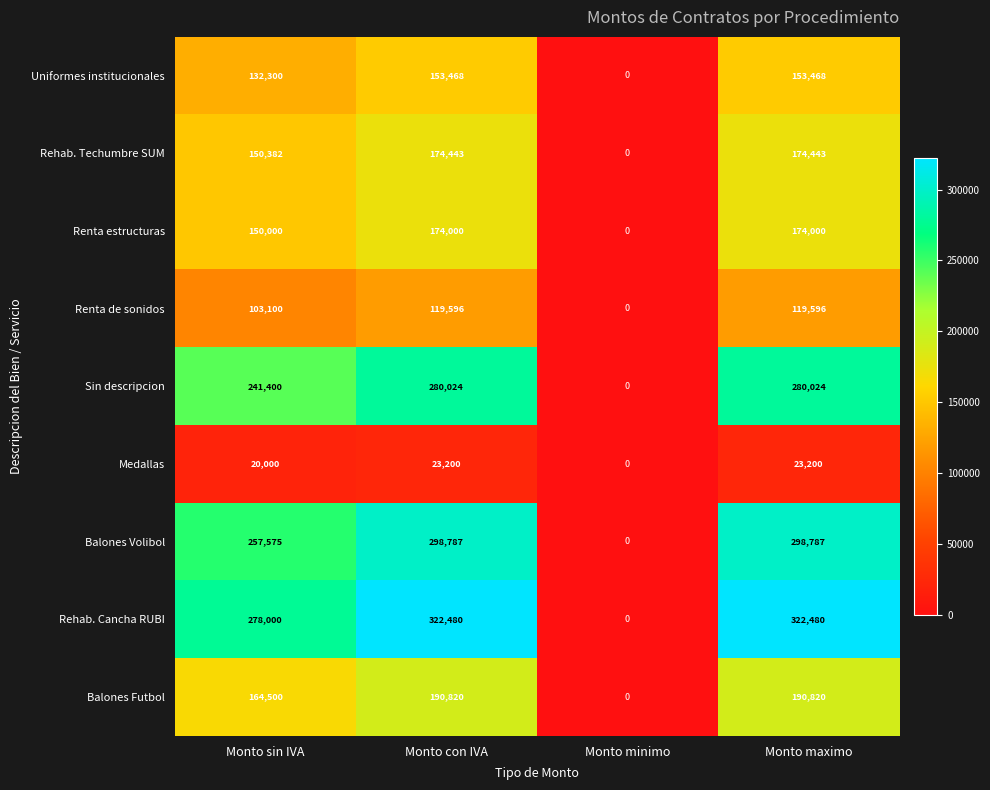

Between Monto con IVA and Monto minimo, which series saw the biggest shift?

Rehab. Cancha RUBI